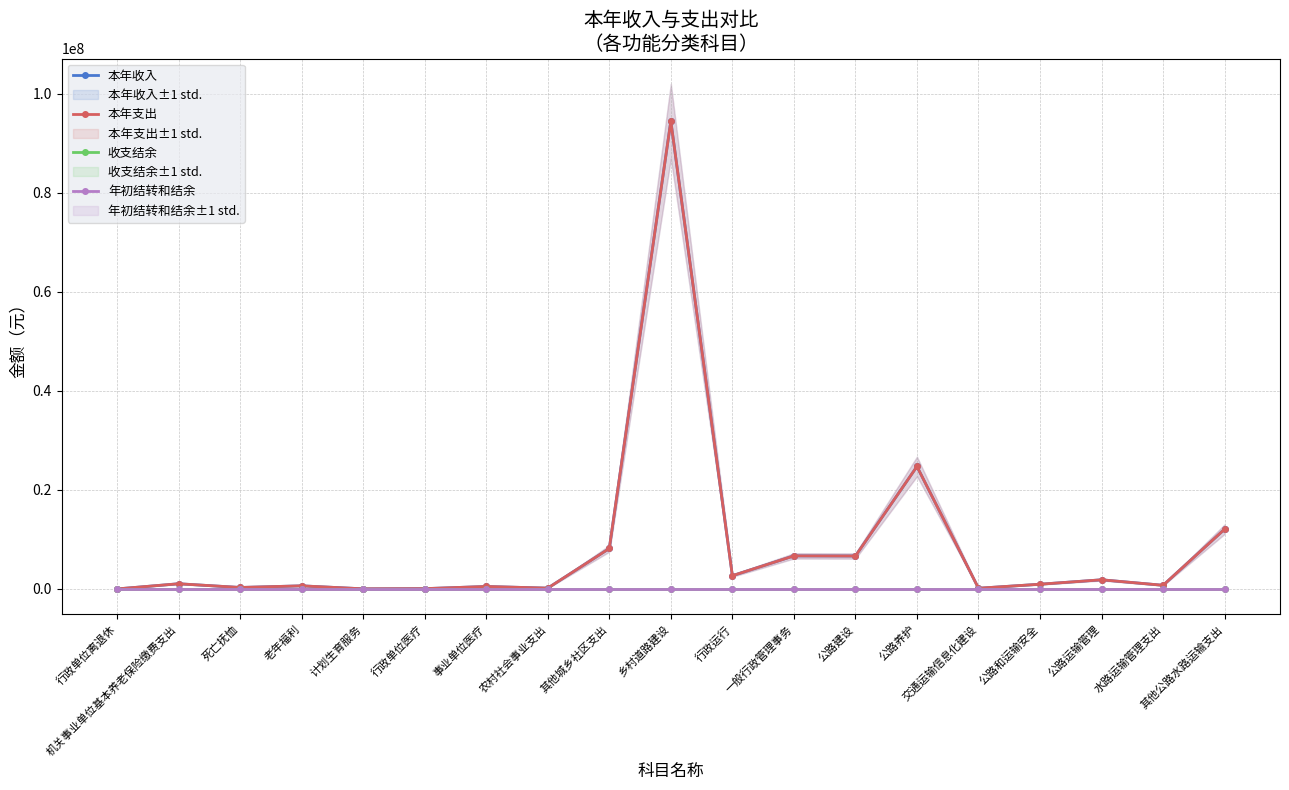

What is the label of the 14th point from the left?

公路养护